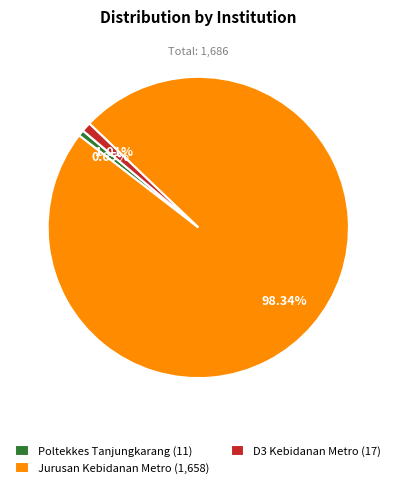

Does Jurusan Kebidanan Metro (1,658) account for over 50% of the chart?

Yes